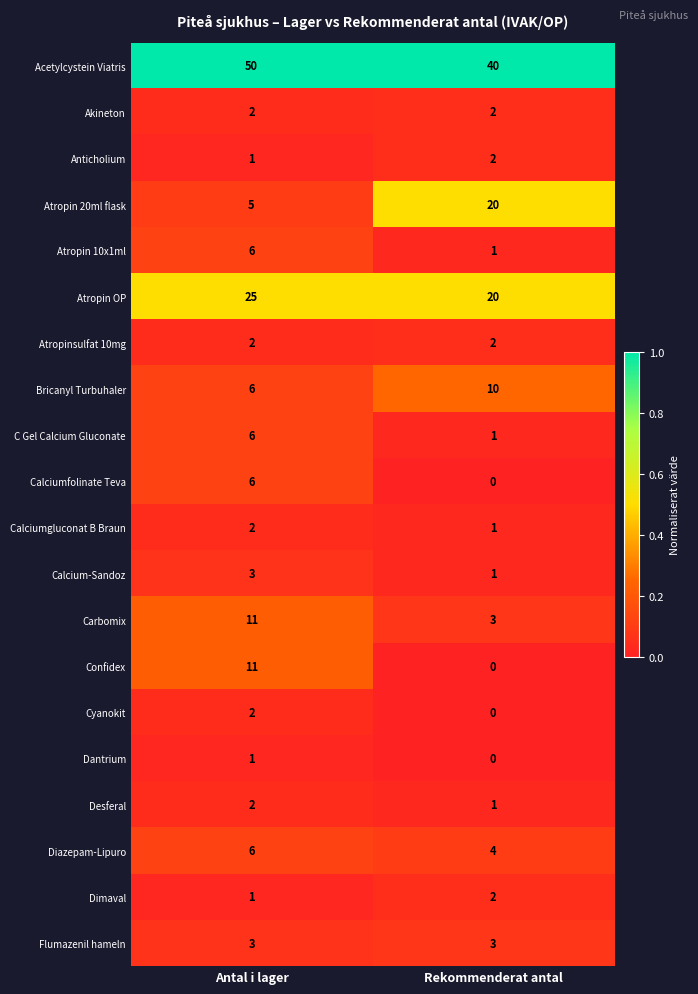

Is it true that Calciumfolinate Teva equals 0 at Rekommenderat antal?

True